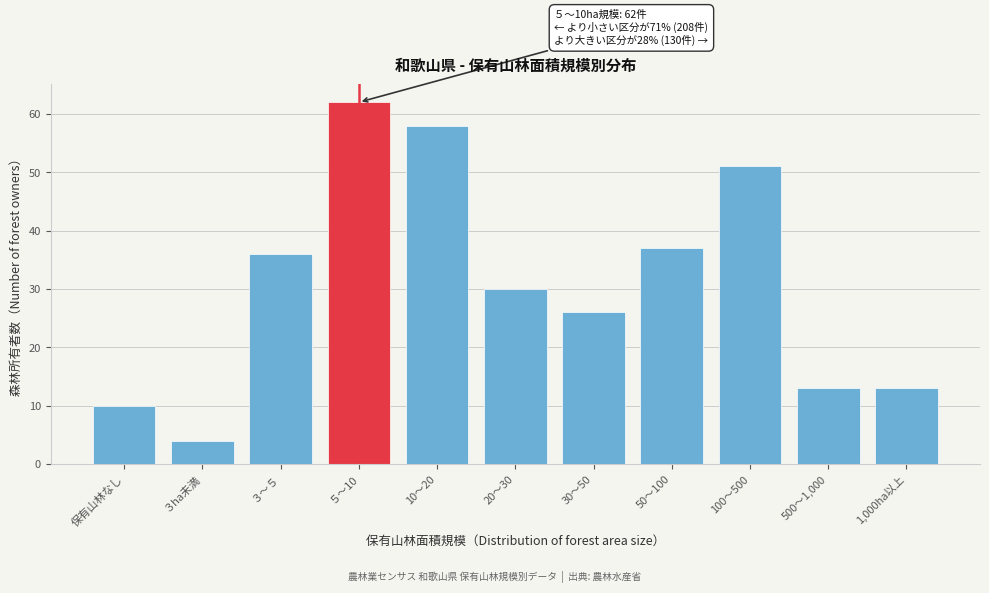

Reading left to right, what are all the values shown in this chart?

10	4	36	62	58	30	26	37	51	13	13